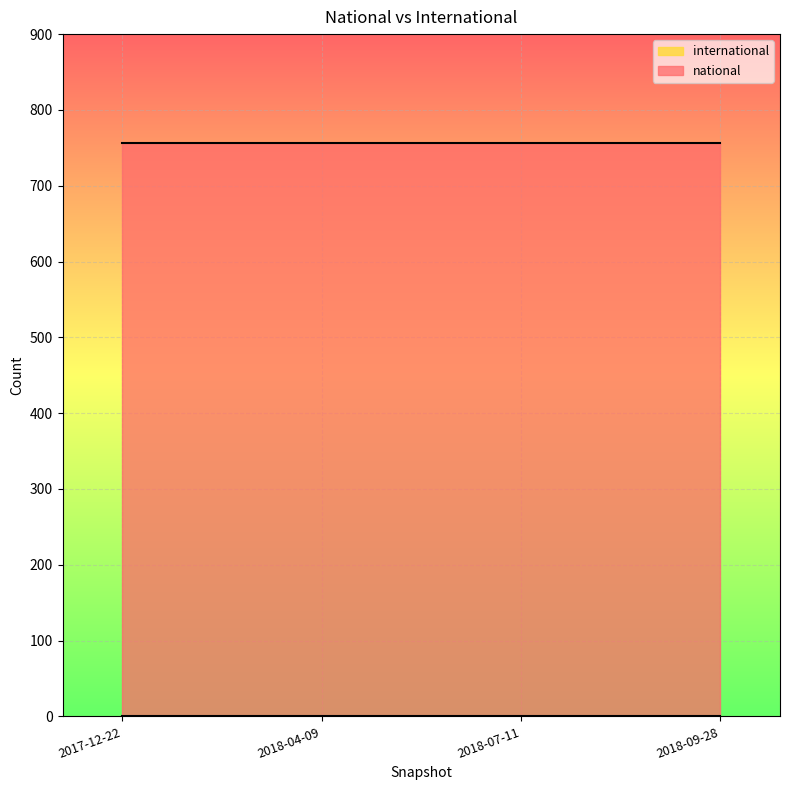

Reading right to left, transcribe all the data shown in this chart.

national: 2018-09-28=756	2018-07-11=756	2018-04-09=756	2017-12-22=756
international: 2018-09-28=0	2018-07-11=0	2018-04-09=0	2017-12-22=0